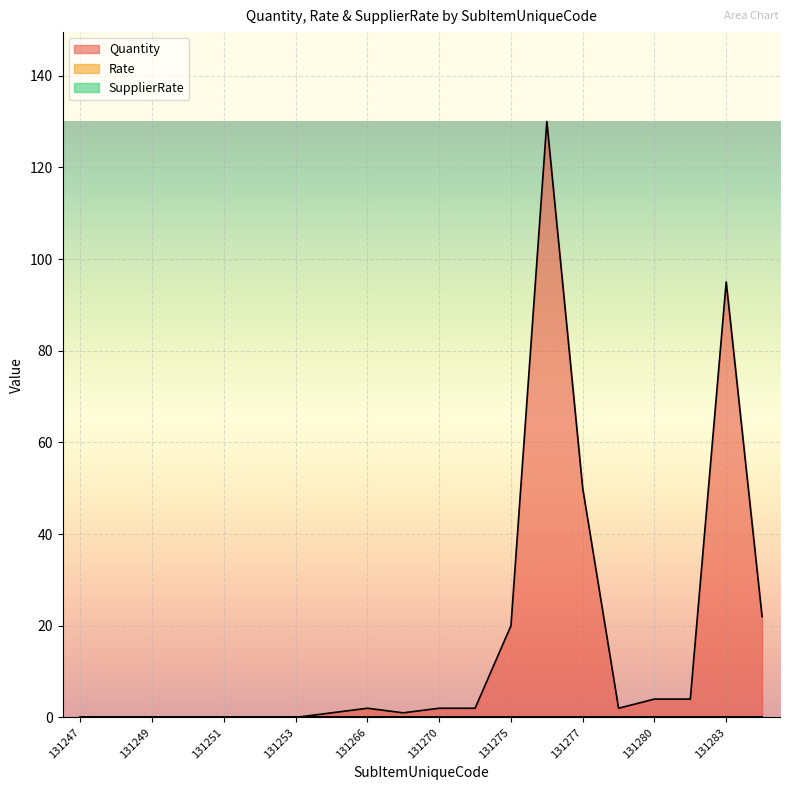

How many series are shown in this chart?

3